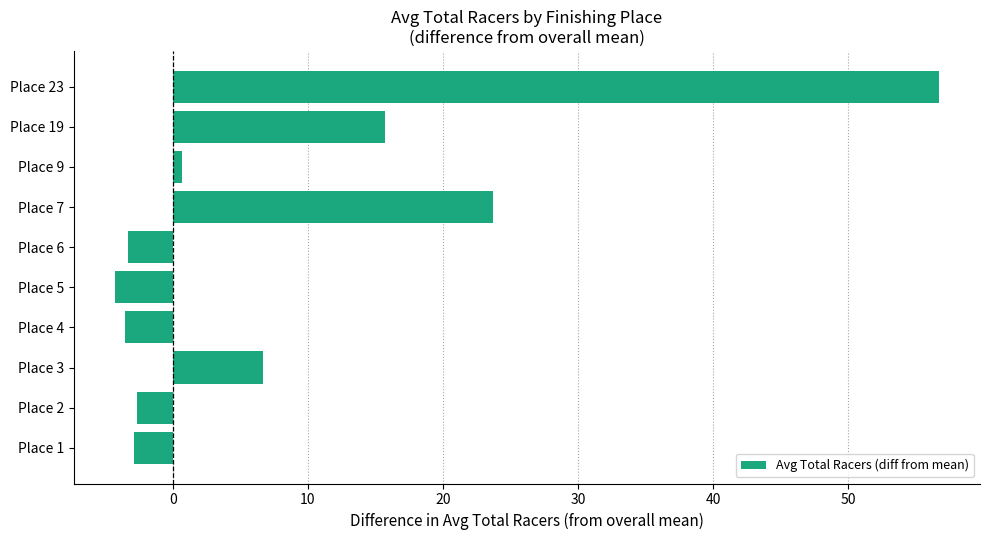

What is the change in value from Place 6 to Place 7?

+27.0